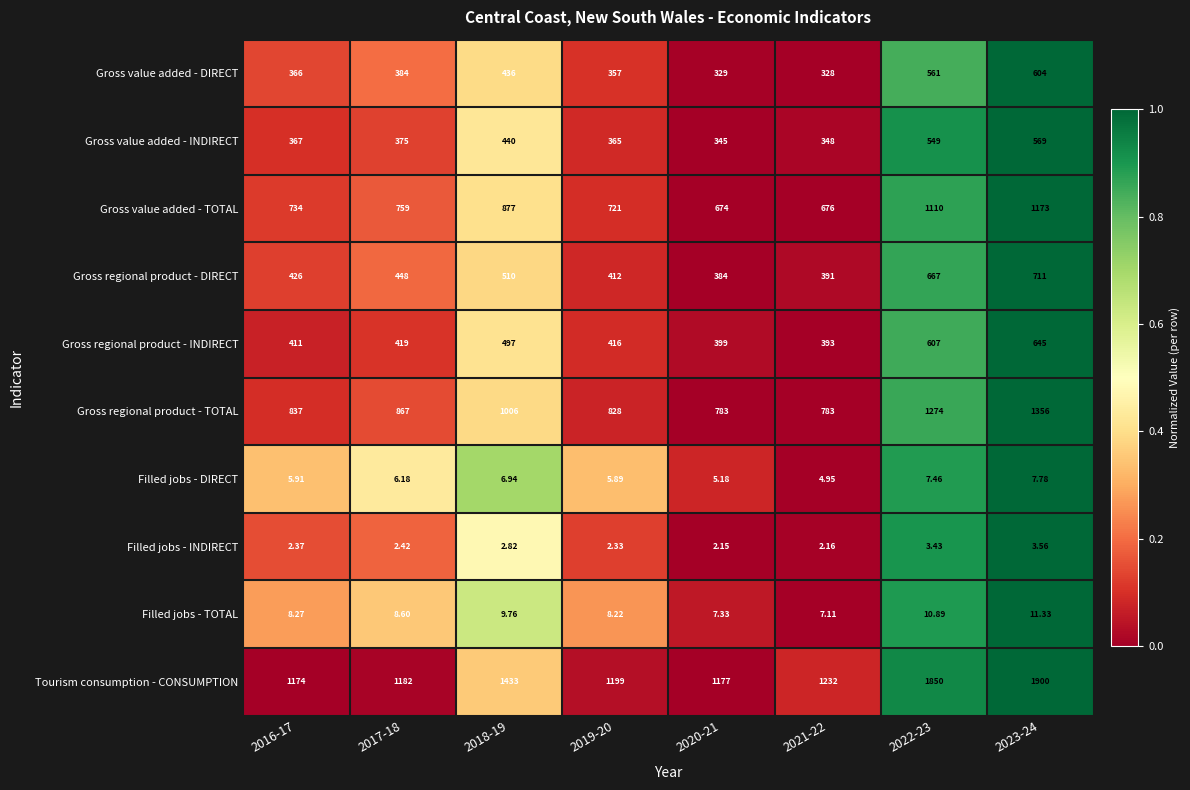

Which series changed the most between 2018-19 and 2022-23?

Tourism consumption - CONSUMPTION